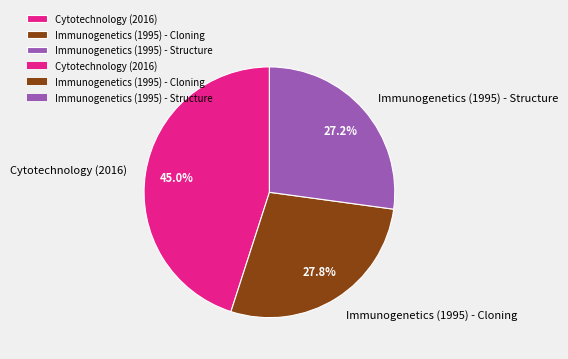

To the nearest percent, what is the combined percentage of Immunogenetics (1995) - Structure and Immunogenetics (1995) - Cloning?

55%